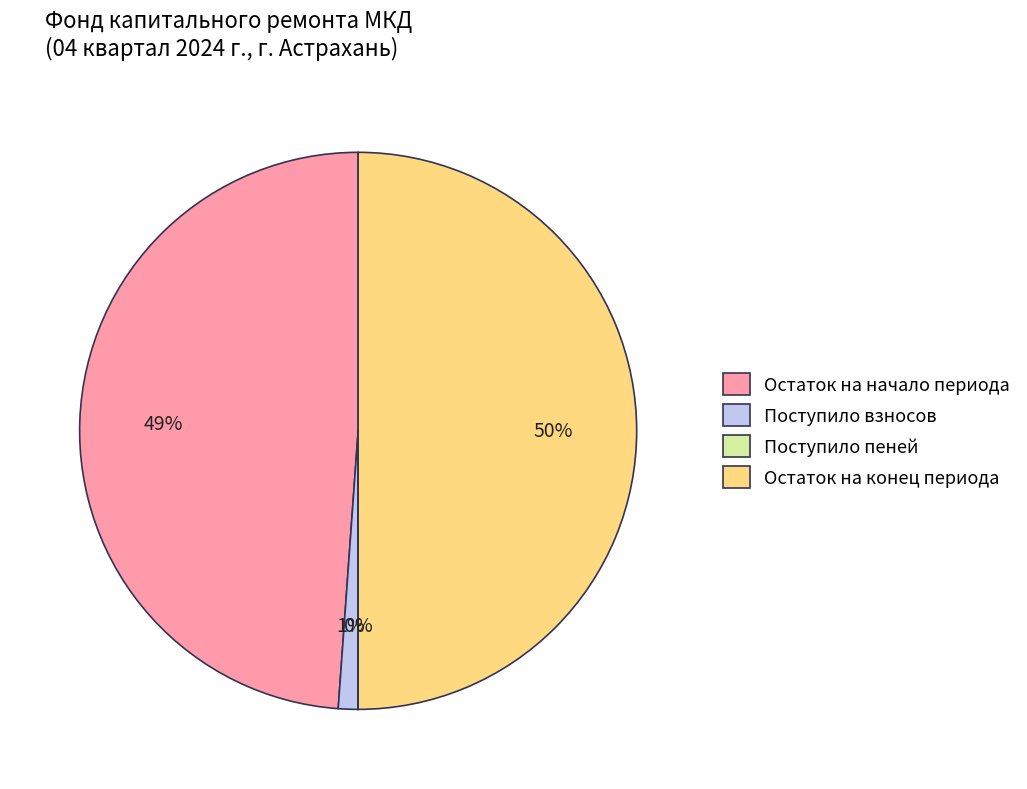

Which slice represents more than half of the pie?

Остаток на конец периода